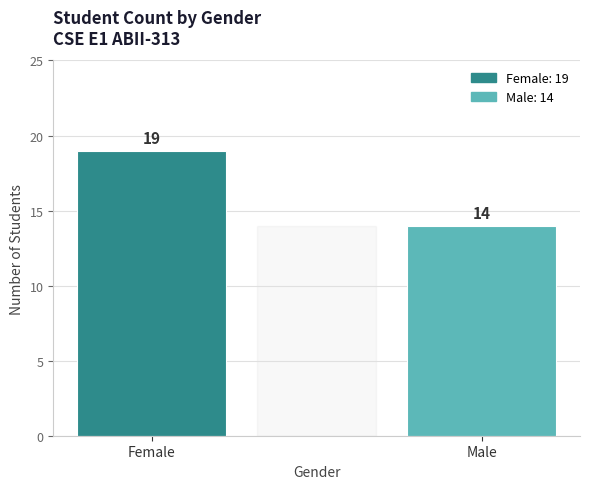

What is the maximum value shown in the chart?

19